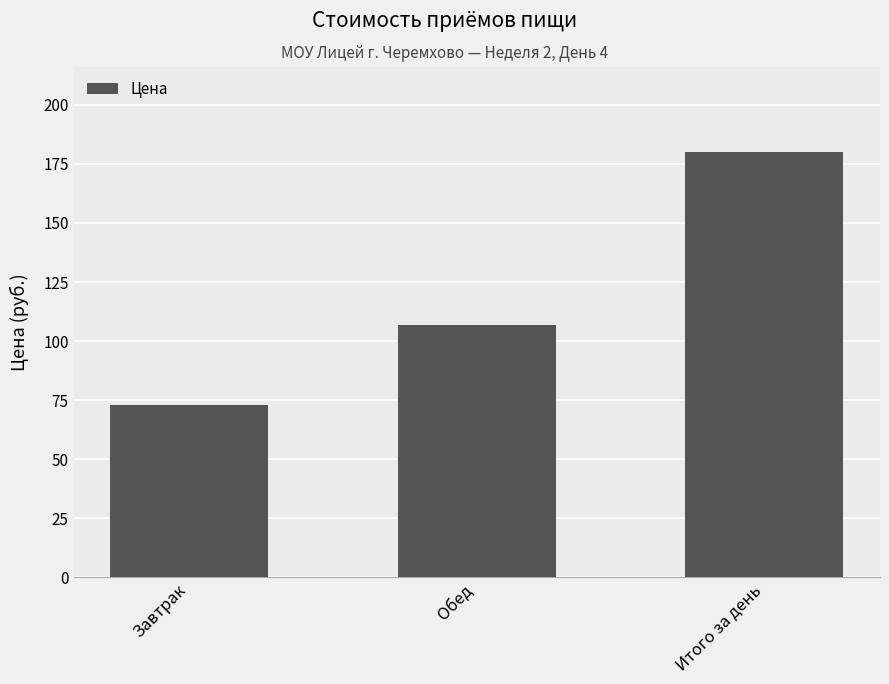

What is the sum of the values at Завтрак and Итого за день?

253